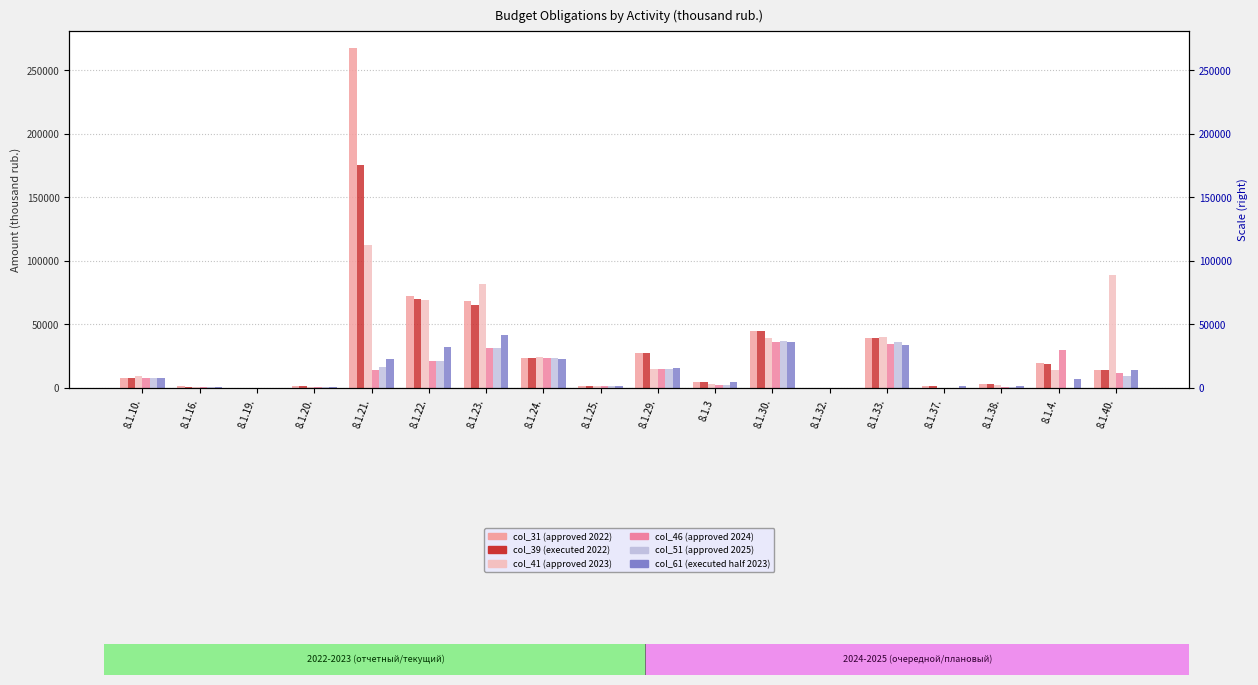

Where is col_41 (approved 2023) nearest to the value 56304?

8.1.22.